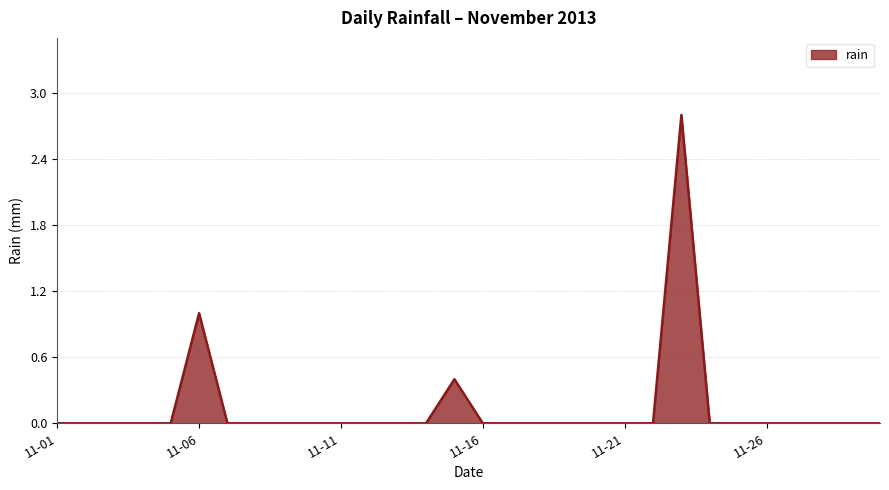

Does the chart have visible grid lines?

Yes